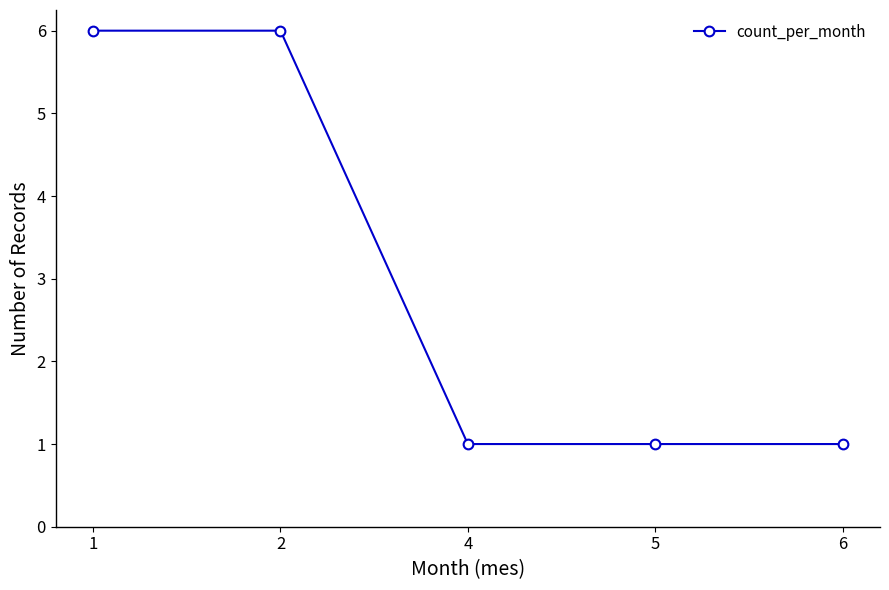

Reading left to right, transcribe all the data shown in this chart.

6	6	1	1	1